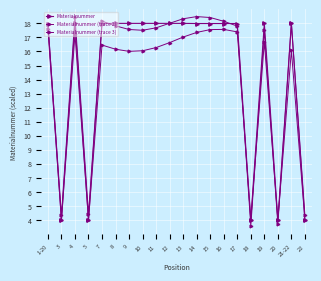

What is the sum of all Materialnummer values?

289.9